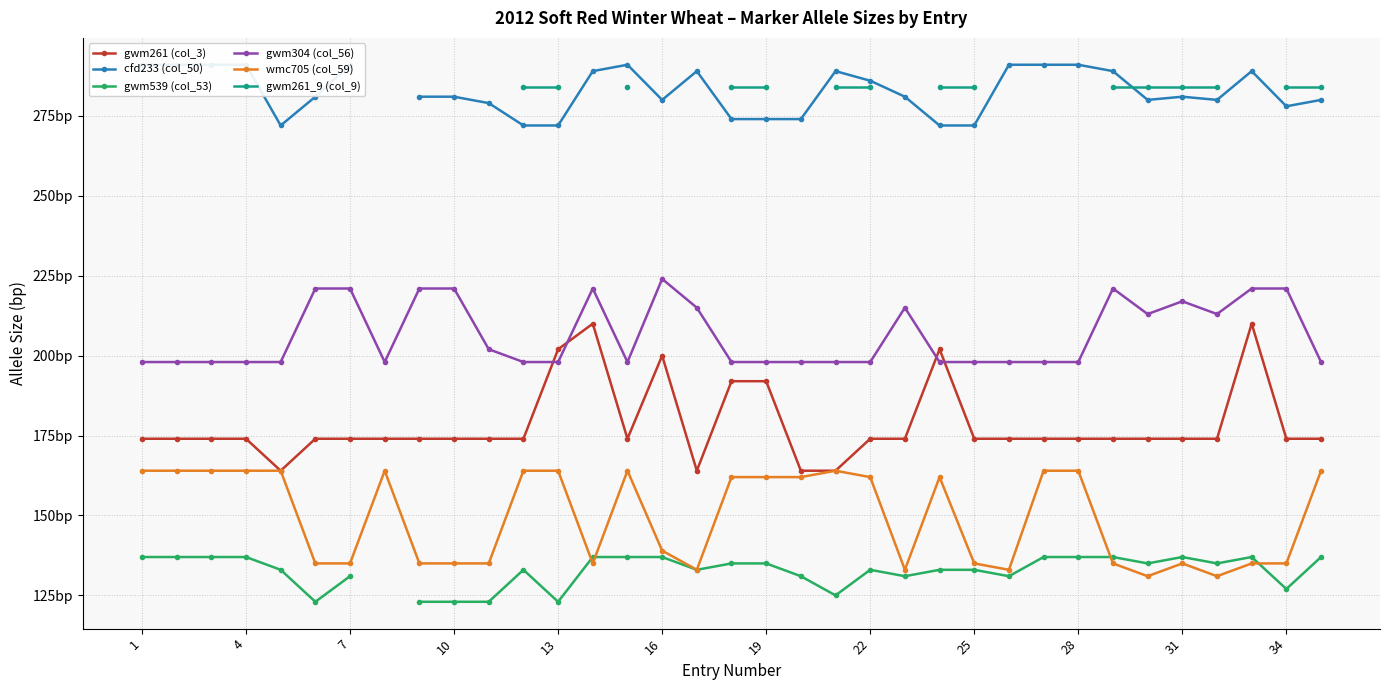

Is it true that gwm261 (col_3) equals 263.1 at 22?

False